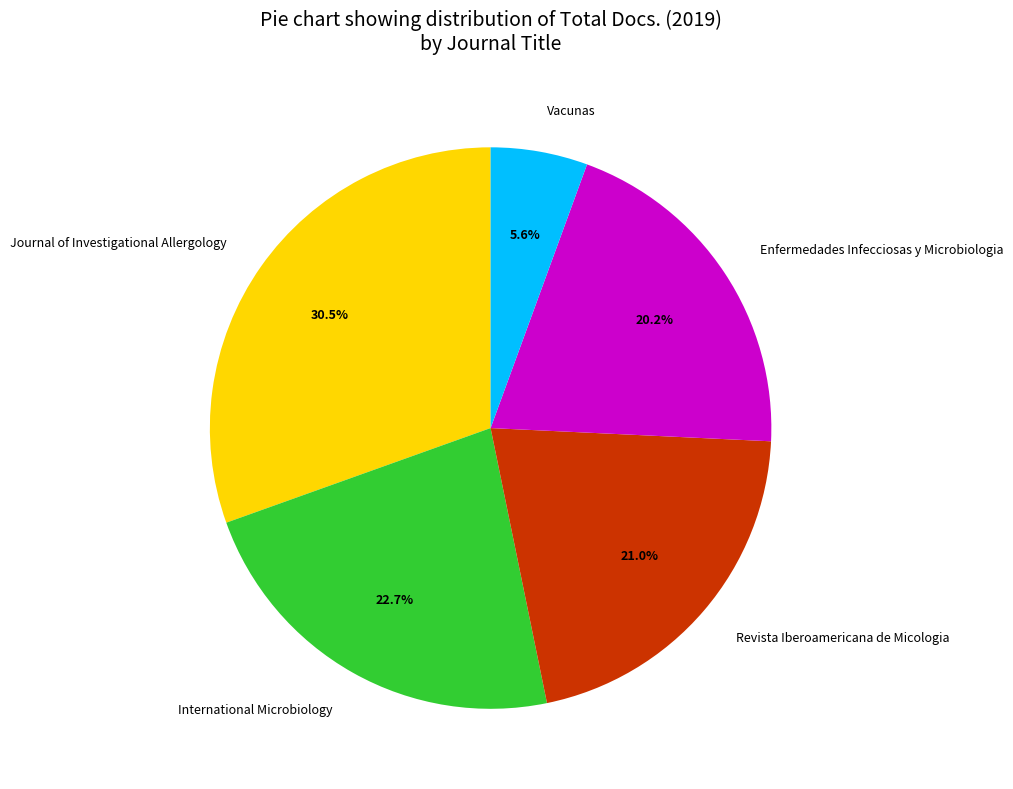

Count the number of slices in the pie.

5